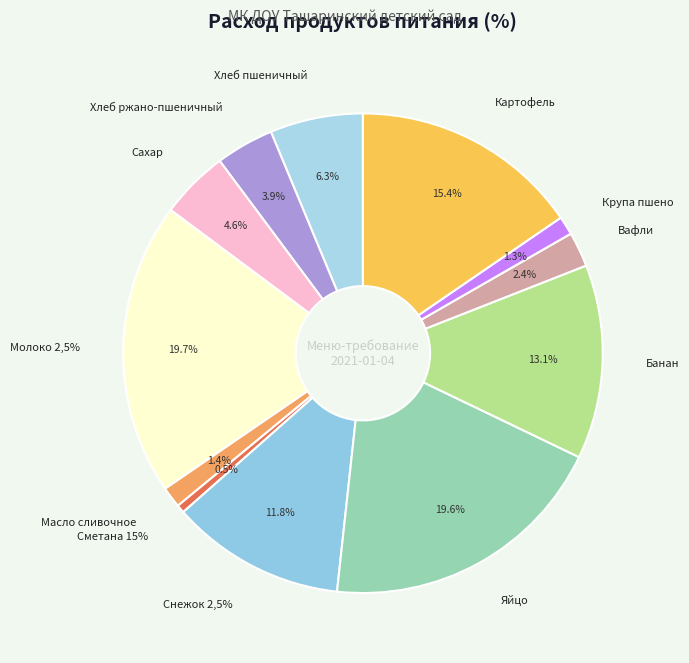

Is there any slice that represents more than half of the pie?

No